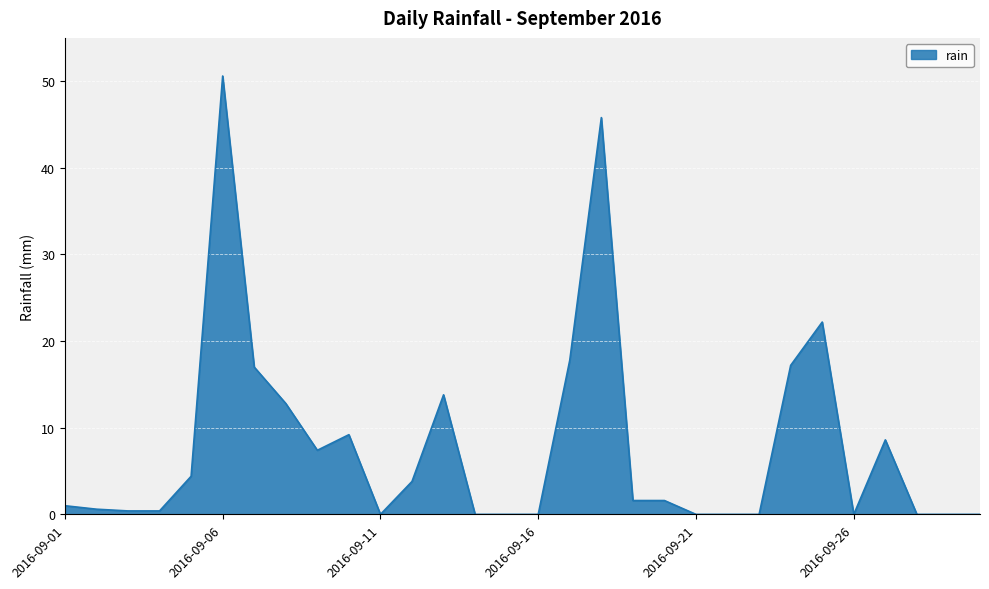

What is the maximum value shown in the chart?

50.6